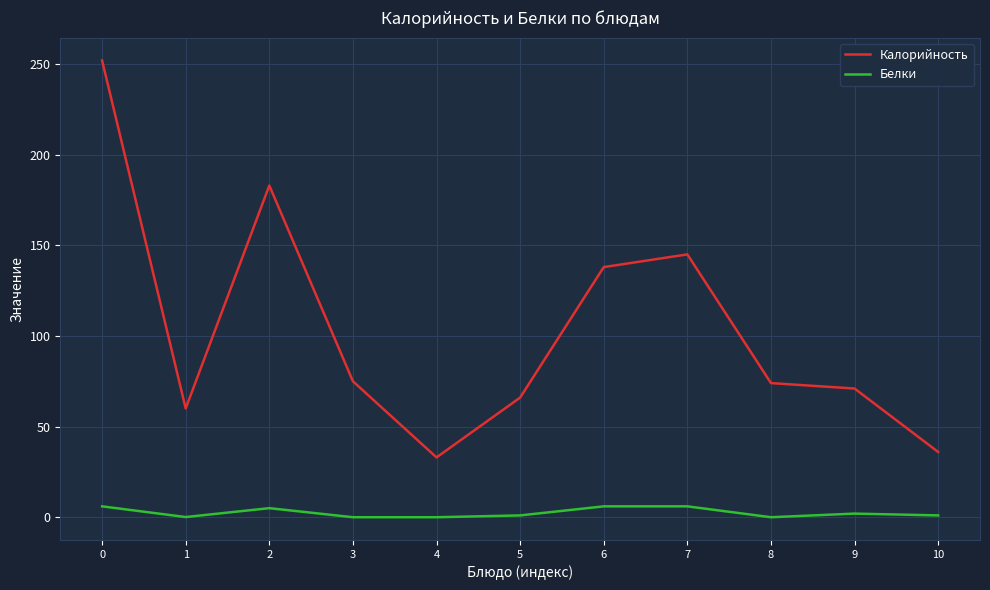

The value of Калорийность at 2 is 38.3. True or false?

False